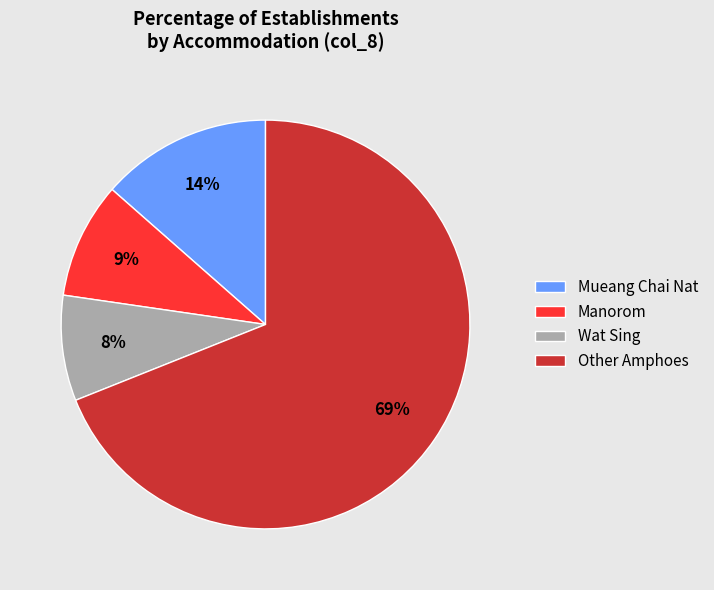

How many segments does this pie chart have?

4